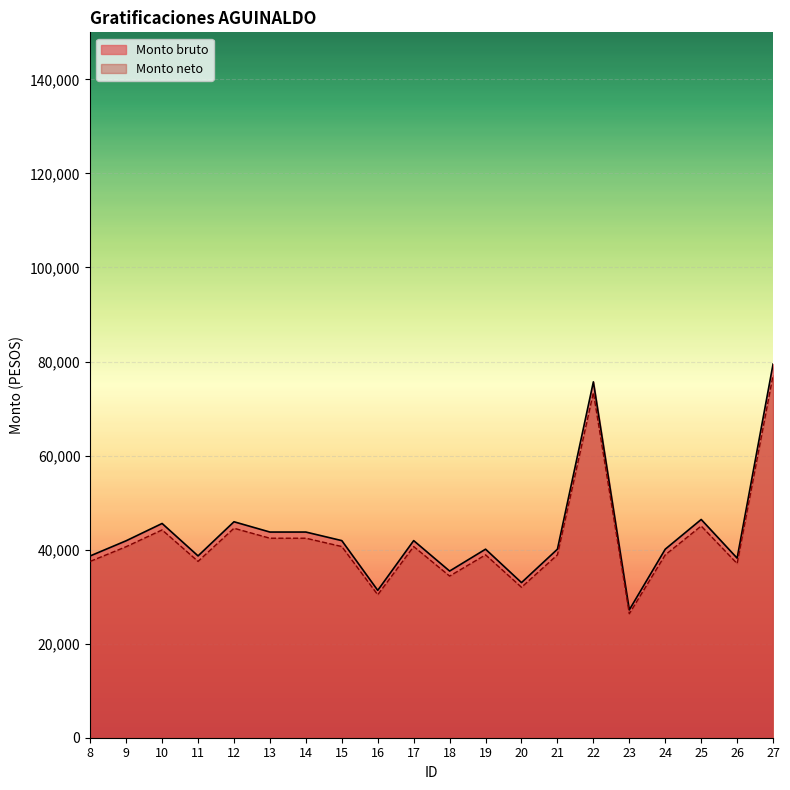

Rank the categories by Monto neto value from highest to lowest.

27, 22, 25, 12, 10, 13, 14, 15, 17, 9, 19, 21, 24, 8, 11, 26, 18, 20, 16, 23